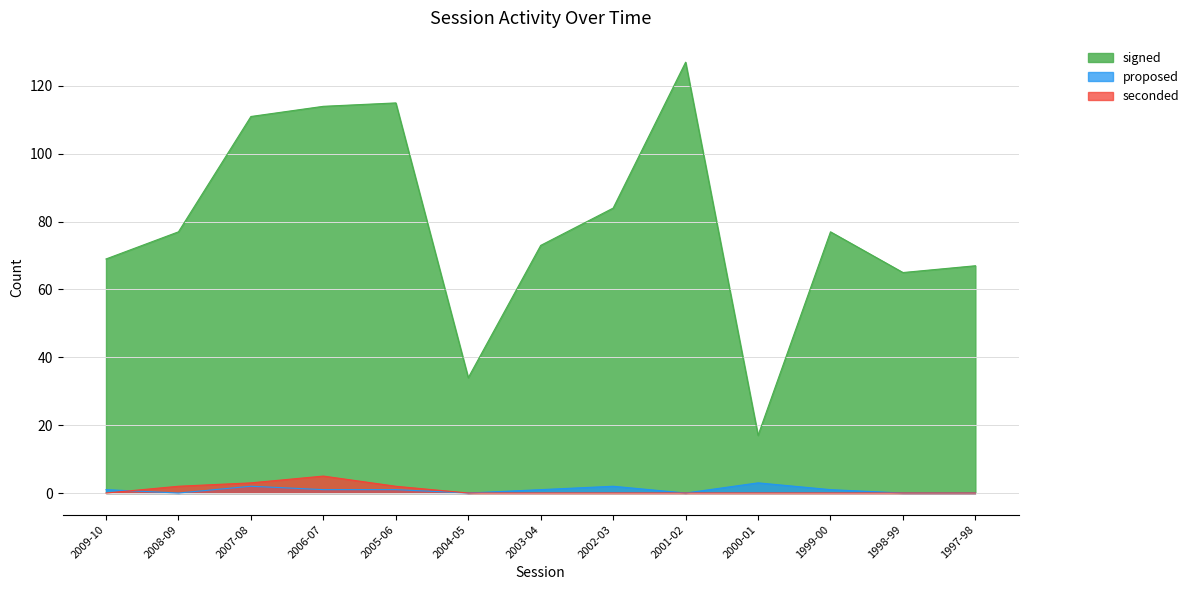

Where is signed nearest to the value 72?

2003-04